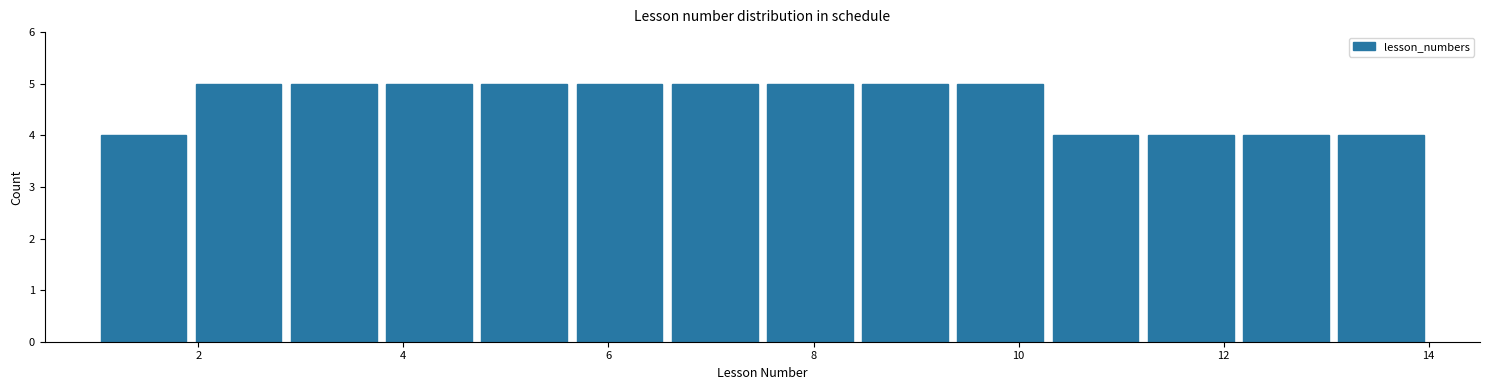

Reading left to right, list every bar in this chart as the range it spans on the x-axis followed by its height. Neither the bar edges nor the heights are printed on the chart, so give them approximately, as read against the axes.

1.0 to 2.0: 4
2.0 to 2.8: 5
2.8 to 3.8: 5
3.8 to 4.8: 5
4.8 to 5.6: 5
5.6 to 6.6: 5
6.6 to 7.6: 5
7.6 to 8.4: 5
8.4 to 9.4: 5
9.4 to 10.2: 5
10.2 to 11.2: 4
11.2 to 12.2: 4
12.2 to 13.0: 4
13.0 to 14.0: 4